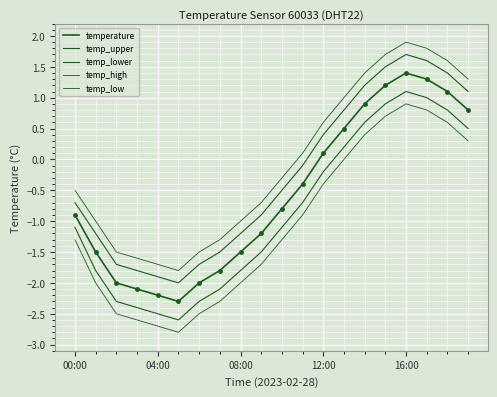

How many lines are shown in the chart?

5